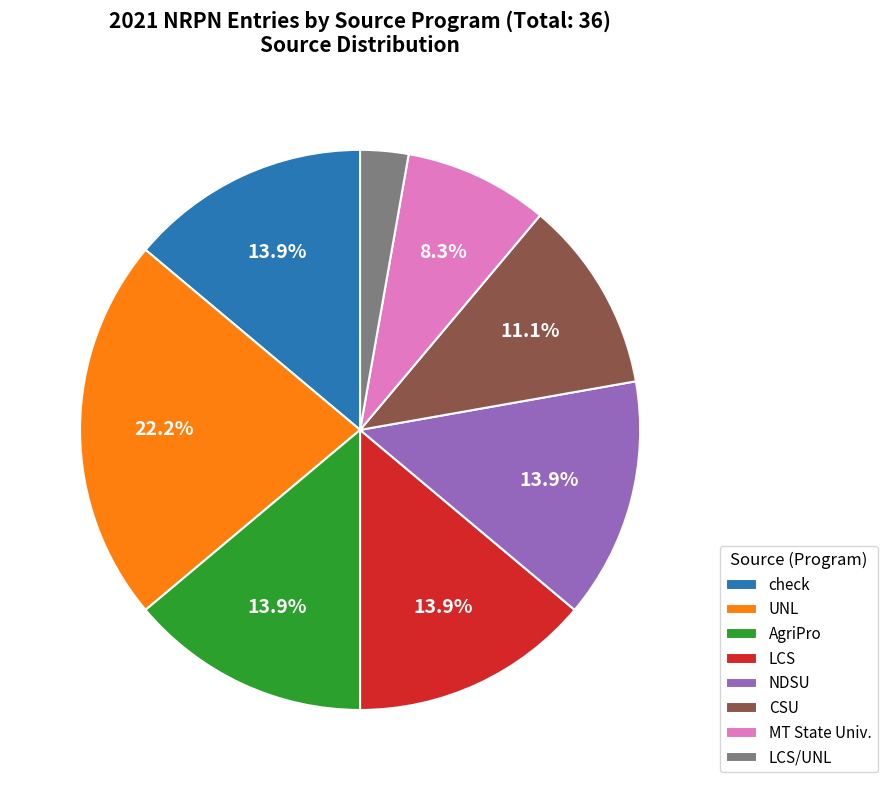

Between LCS and LCS/UNL, which is larger?

LCS